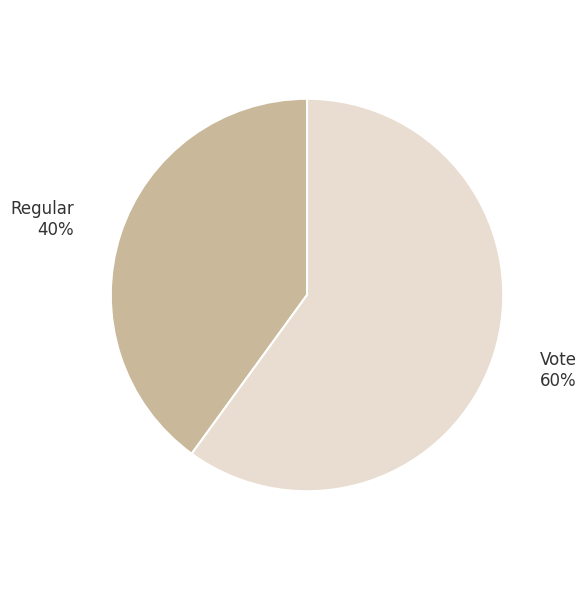

Which category has the biggest portion of the pie?

Vote